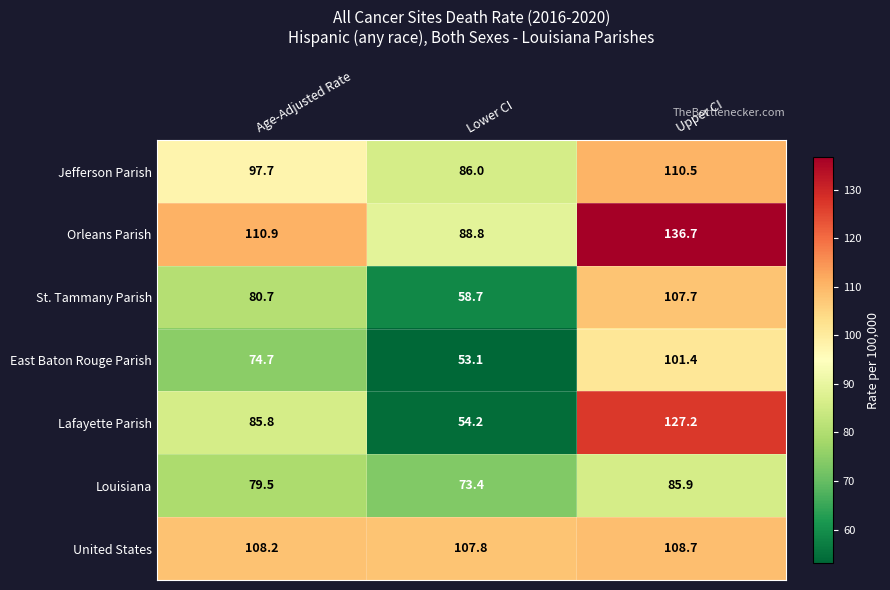

Is it true that St. Tammany Parish equals 187.3 at Upper CI?

False